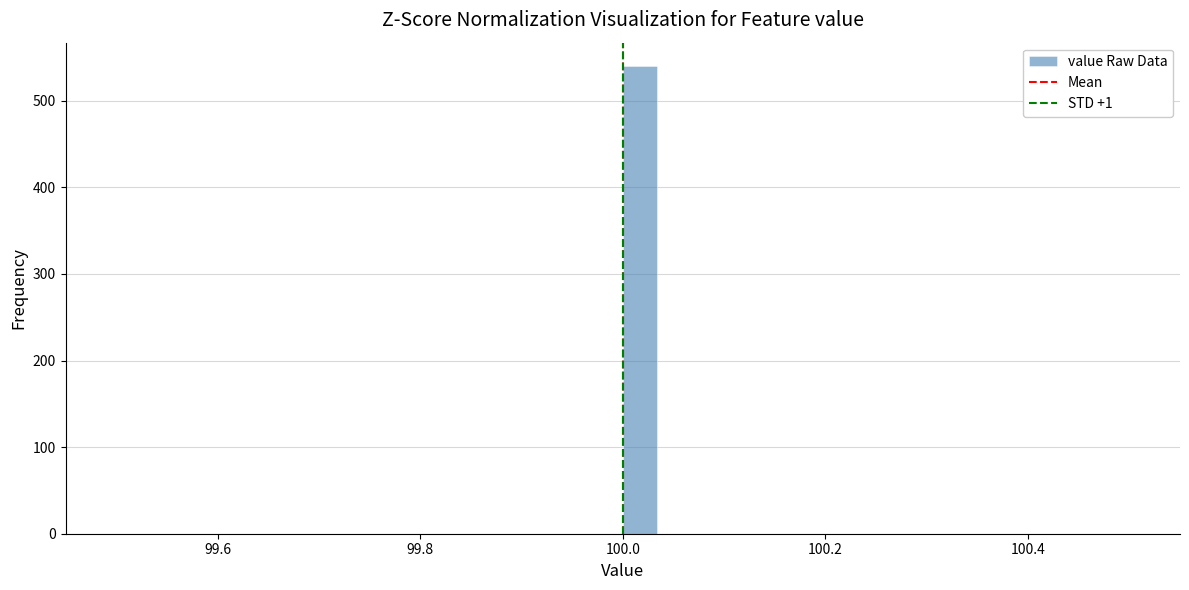

Around what value on the x-axis is the tallest bar? Give the approximate position of its centre, as read against the axis.

100.02